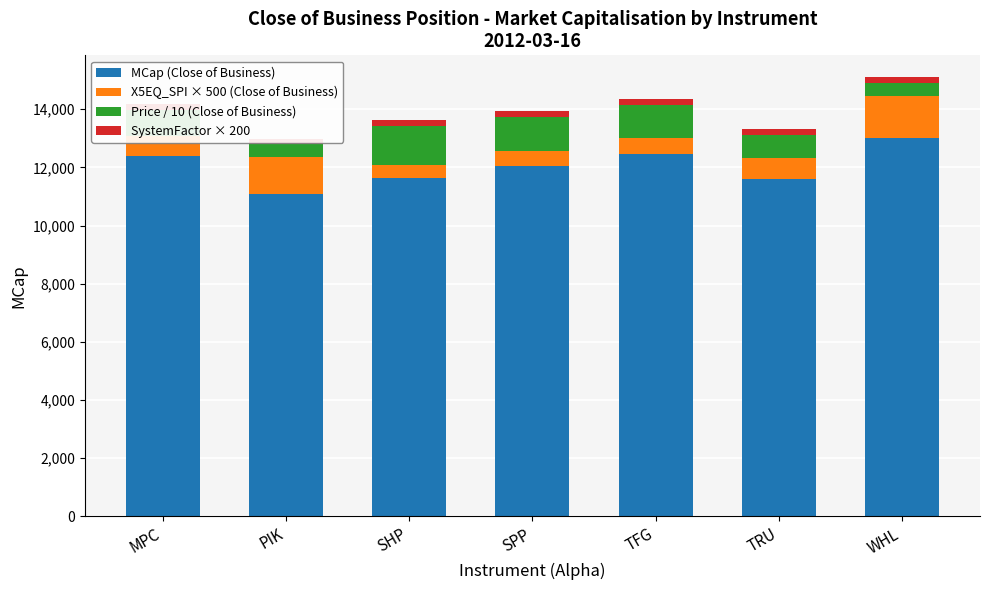

What is the total value across all series at SPP?

13927.8